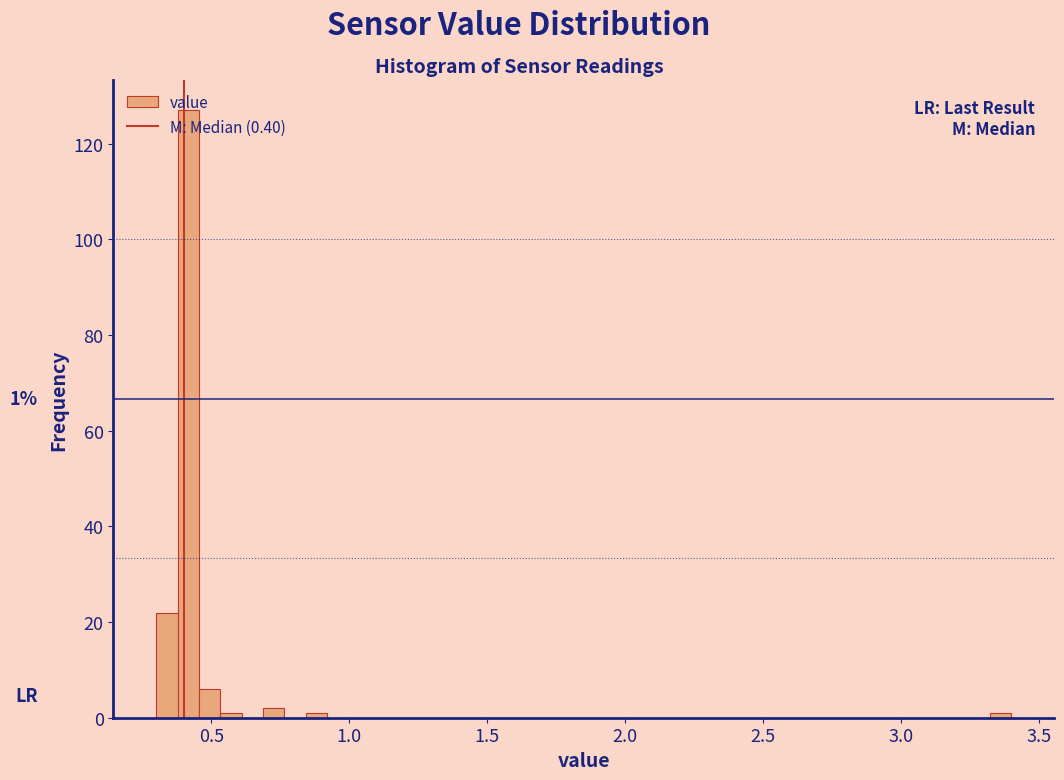

Around what value on the x-axis is the tallest bar? Give the approximate position of its centre, as read against the axis.

0.40